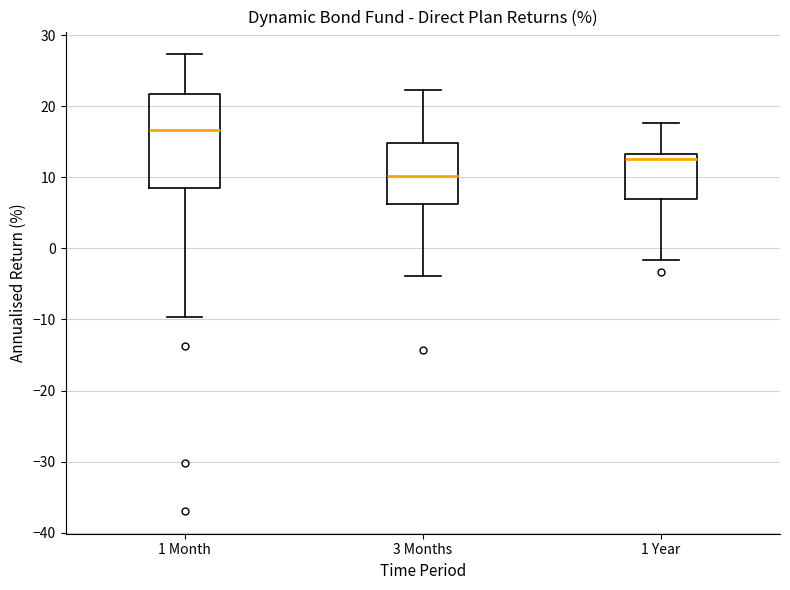

Reading left to right, transcribe this box plot: for each box, give where its median line is, the range the box spans, and where its two whiskers end, as read against the y-axis. The values are not printed on the chart, so give them approximately, as read against the axis.

1 Month: median 17, box 9 to 22, whiskers -10 to 27
3 Months: median 10, box 6 to 15, whiskers -4 to 22
1 Year: median 13 (just below the box's upper edge), box 7 to 13, whiskers -2 to 18